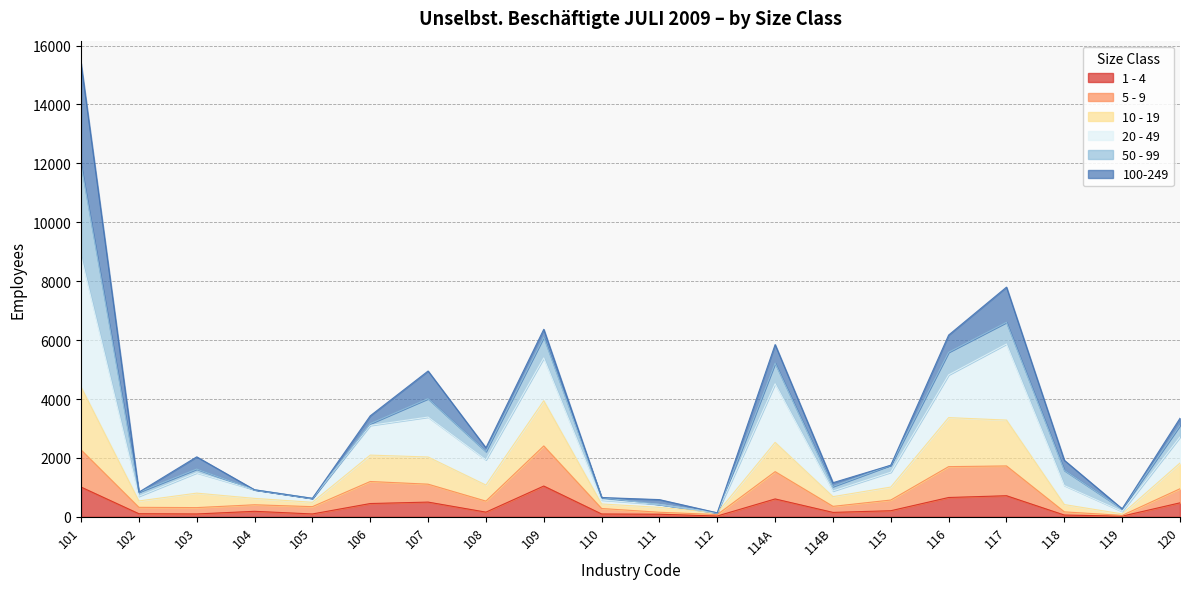

At which category does 10 - 19 reach its first local peak?

103